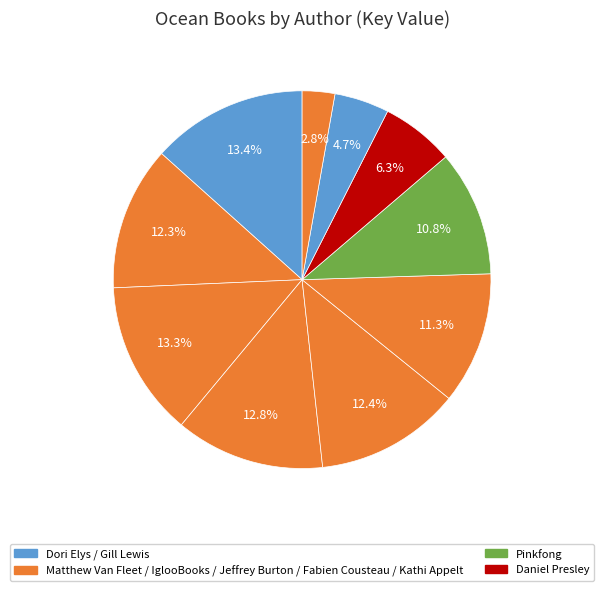

Count the number of slices in the pie.

10